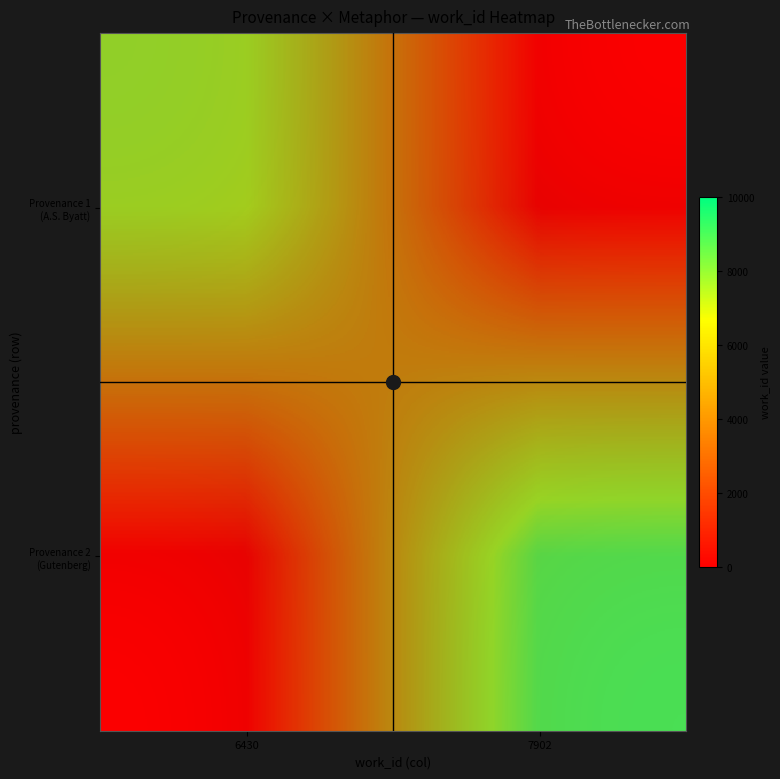

At which label does Provenance 2 (Gutenberg) reach its peak?

7902